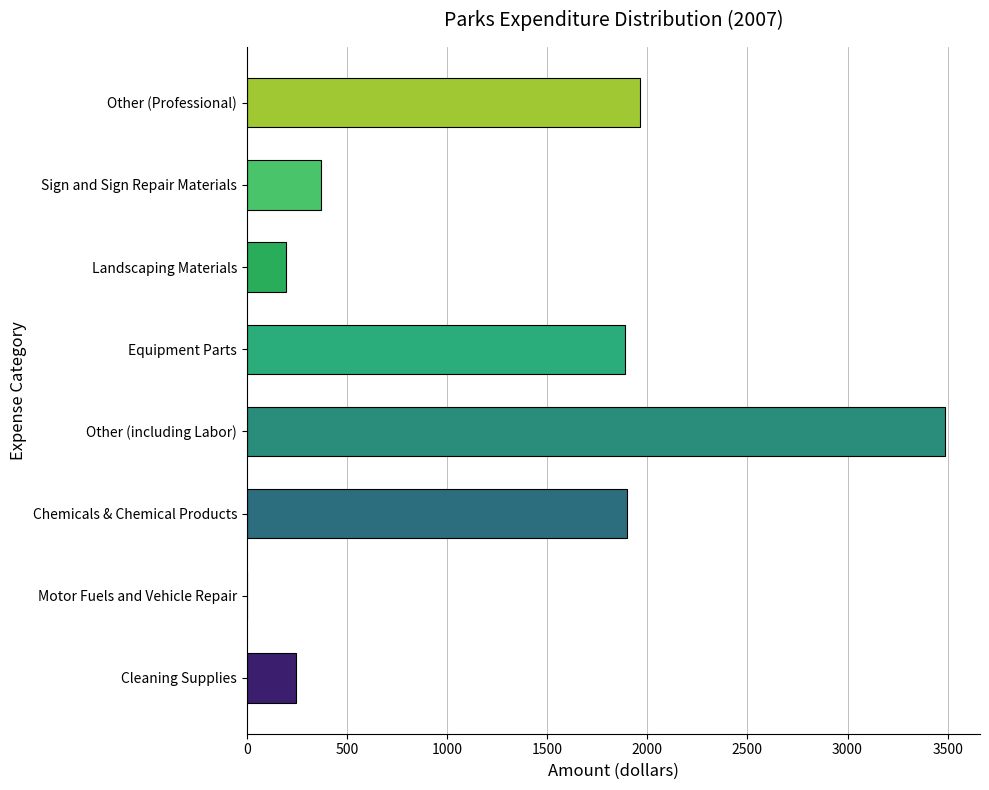

Count the number of data series in this chart.

1